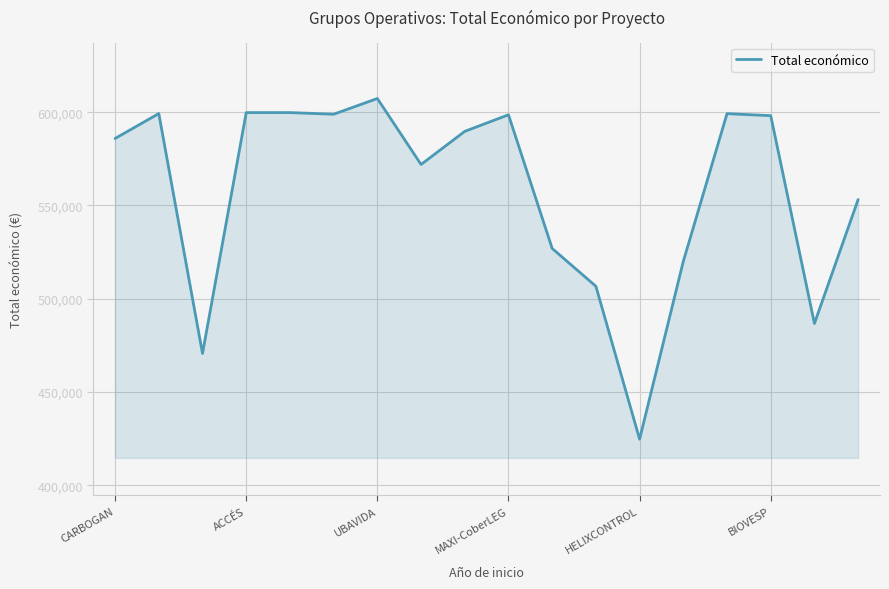

What is the difference between the maximum and minimum values?

182622